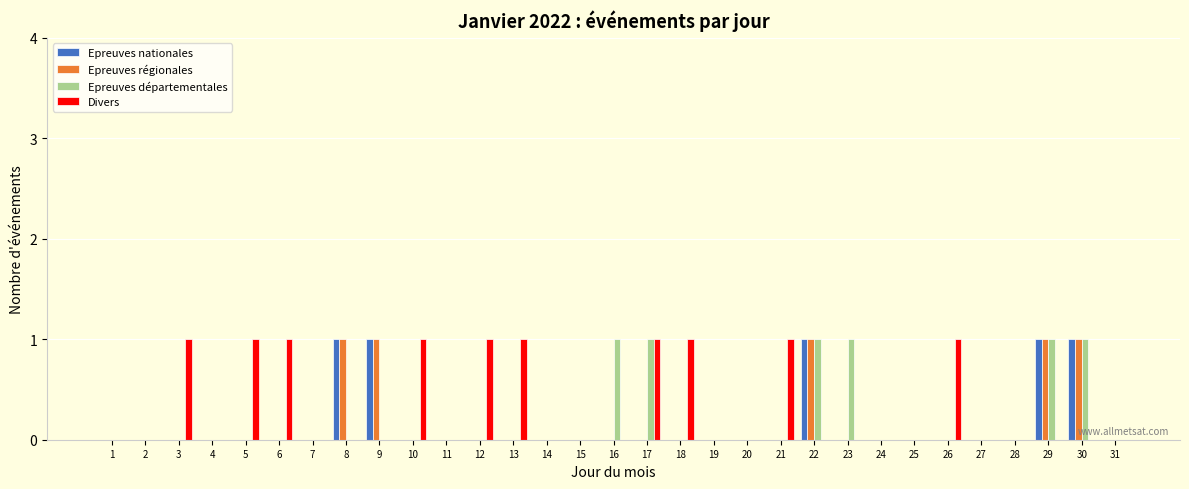

Is it true that Epreuves départementales equals 0 at 31?

True